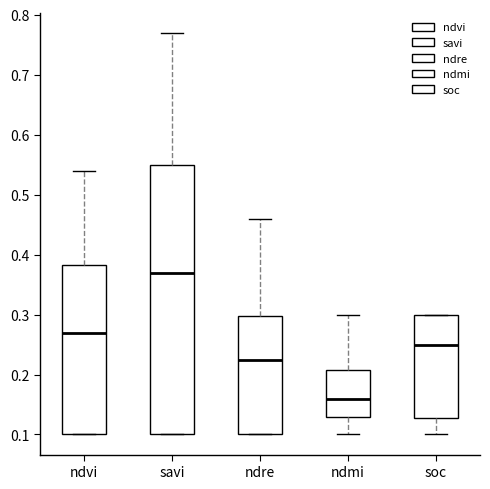

Reading left to right, read every box against the y-axis: the position of its median line, the range the box covers, and the ends of its whiskers. The values are not printed on the chart, so give them approximately, as read against the axis.

ndvi: median 0.27, box 0.10 to 0.38, whiskers 0.10 to 0.54
savi: median 0.37, box 0.10 to 0.55, whiskers 0.10 to 0.77
ndre: median 0.23, box 0.10 to 0.30, whiskers 0.10 to 0.46
ndmi: median 0.16, box 0.13 to 0.21, whiskers 0.10 to 0.30
soc: median 0.25, box 0.13 to 0.30, whiskers 0.10 to 0.30